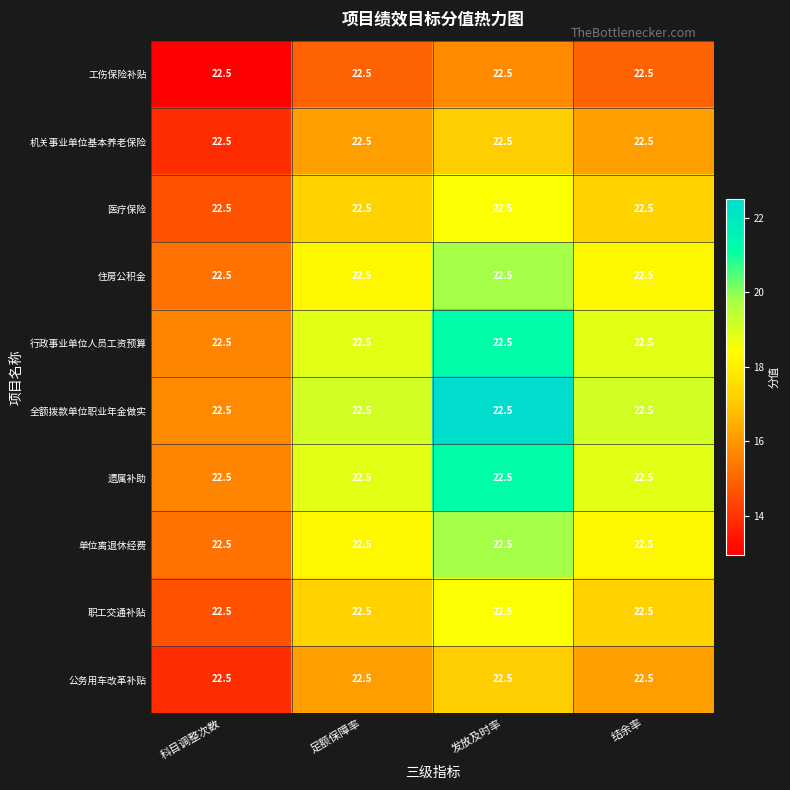

Is it true that 住房公积金 equals 22.9 at 科目调整次数?

False